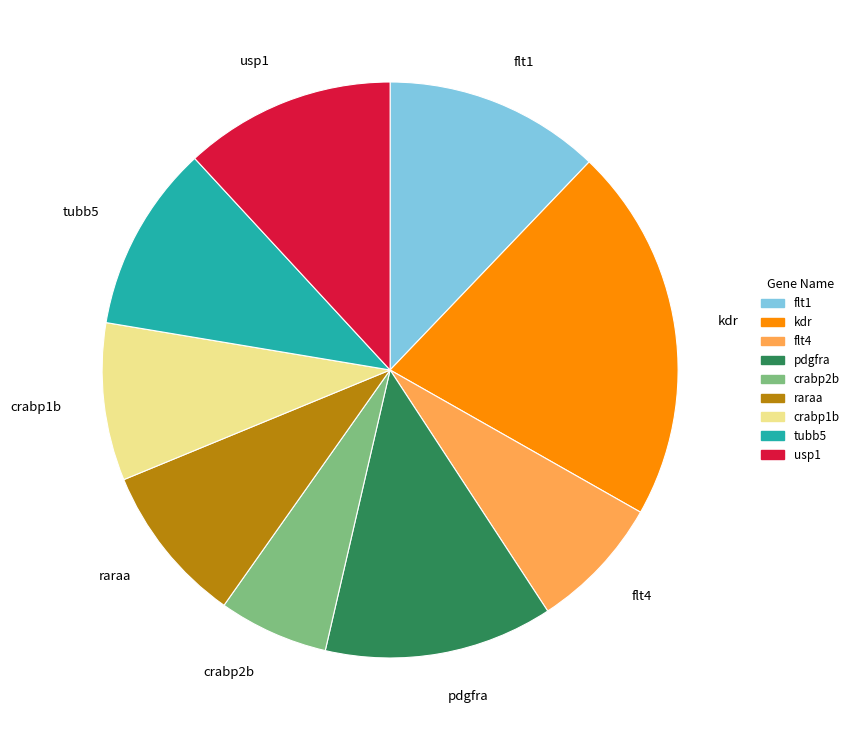

True or false: tubb5 accounts for 3% of the total.

False